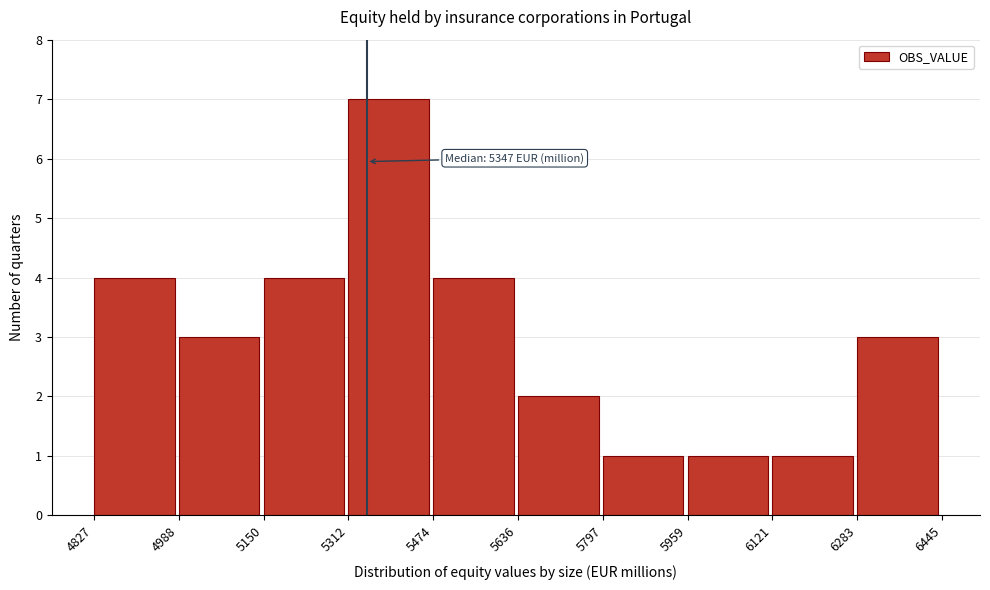

Which range on the x-axis has the tallest bar?

5312 to 5474